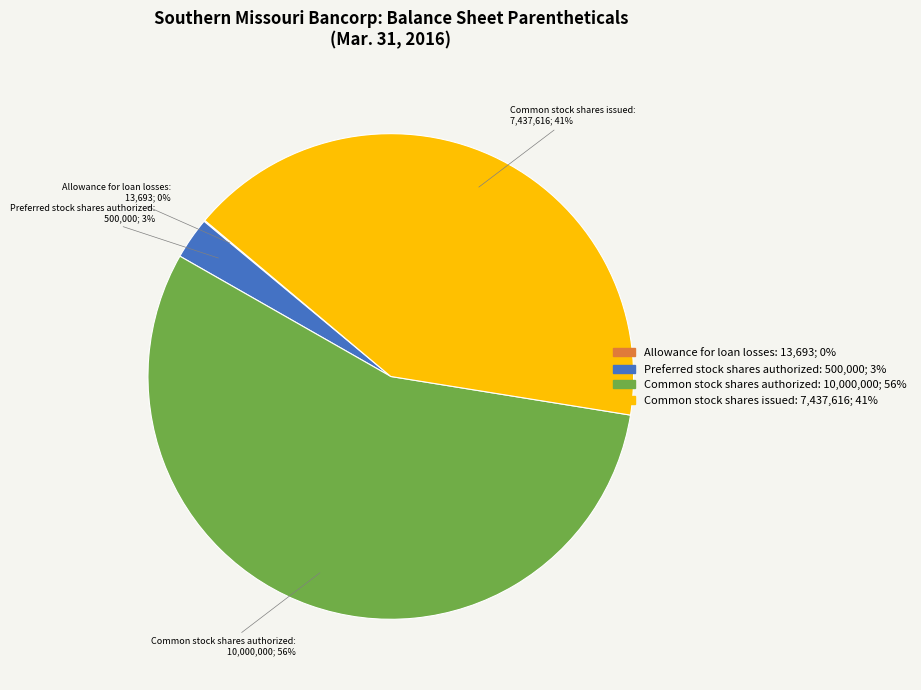

To the nearest percent, what portion does Preferred stock shares authorized represent?

3%